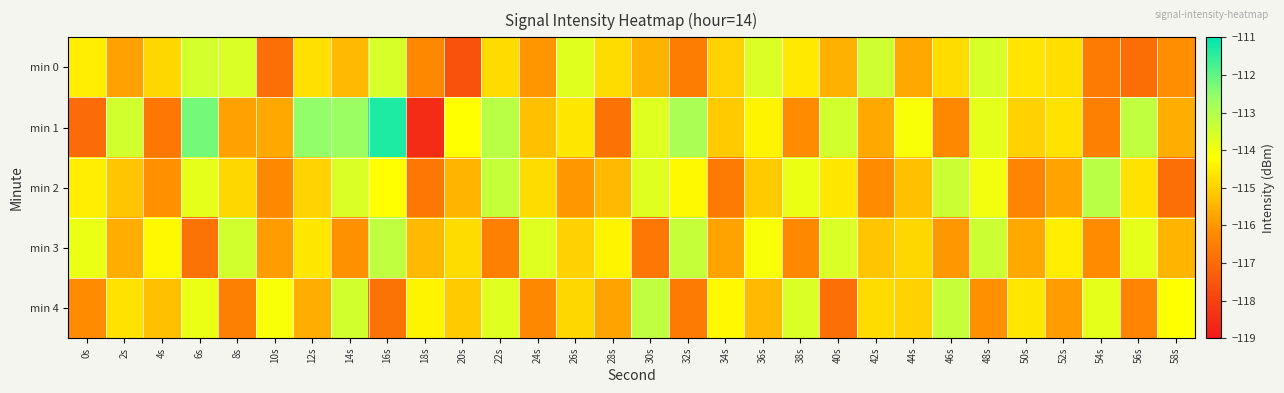

What is the total value across all series at 34s?

-576.7